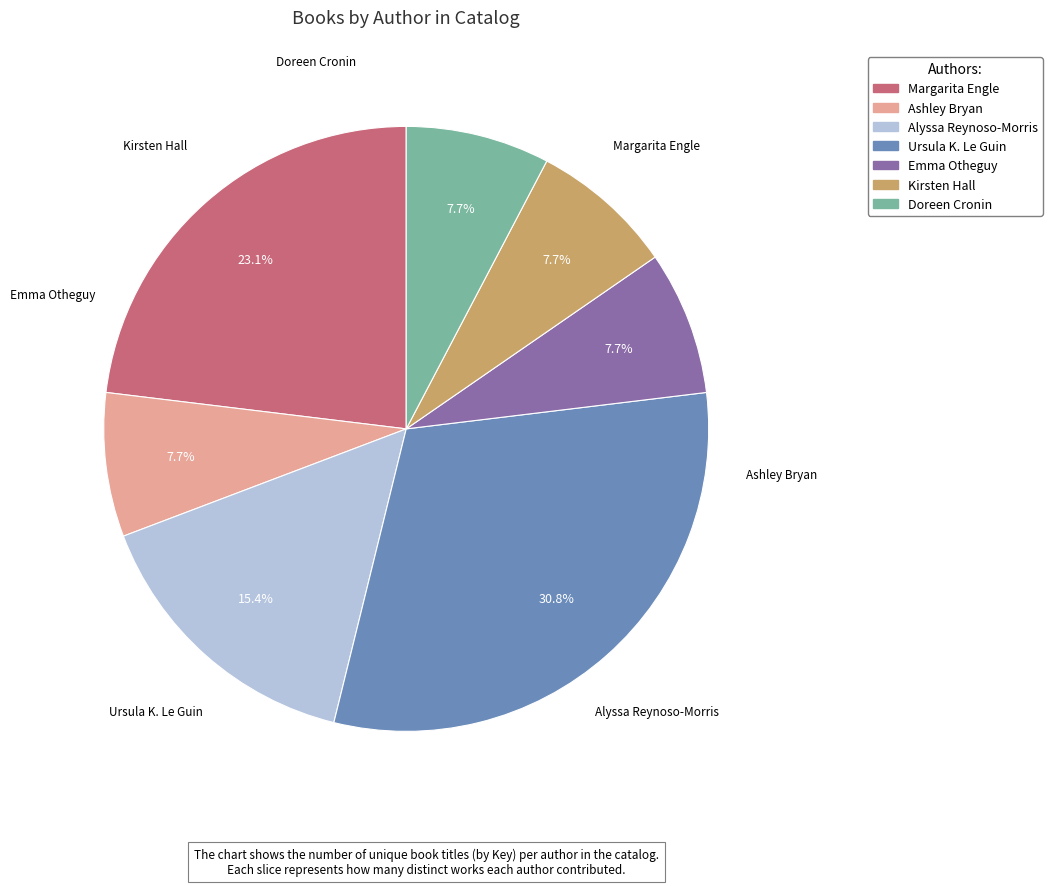

True or false: Alyssa Reynoso-Morris accounts for 2% of the total.

False